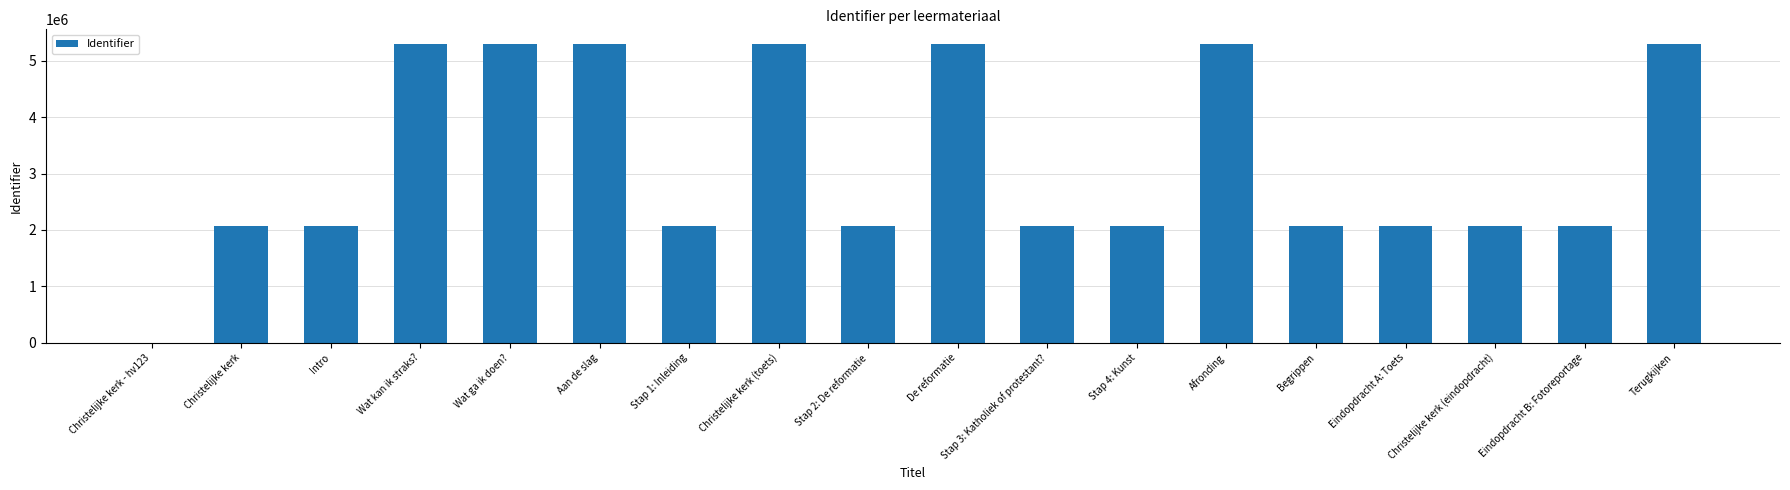

True or false: the data shows 2075444 at Christelijke kerk (eindopdracht).

True